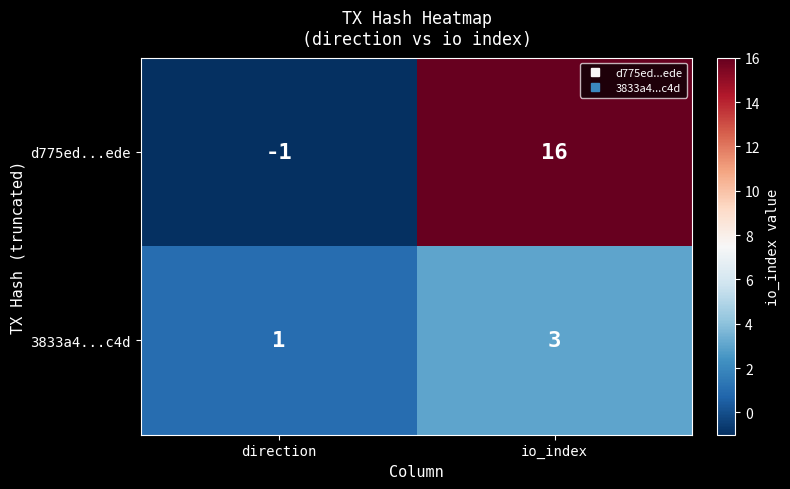

What value does the 3833a4...c4d series have at io_index?

3